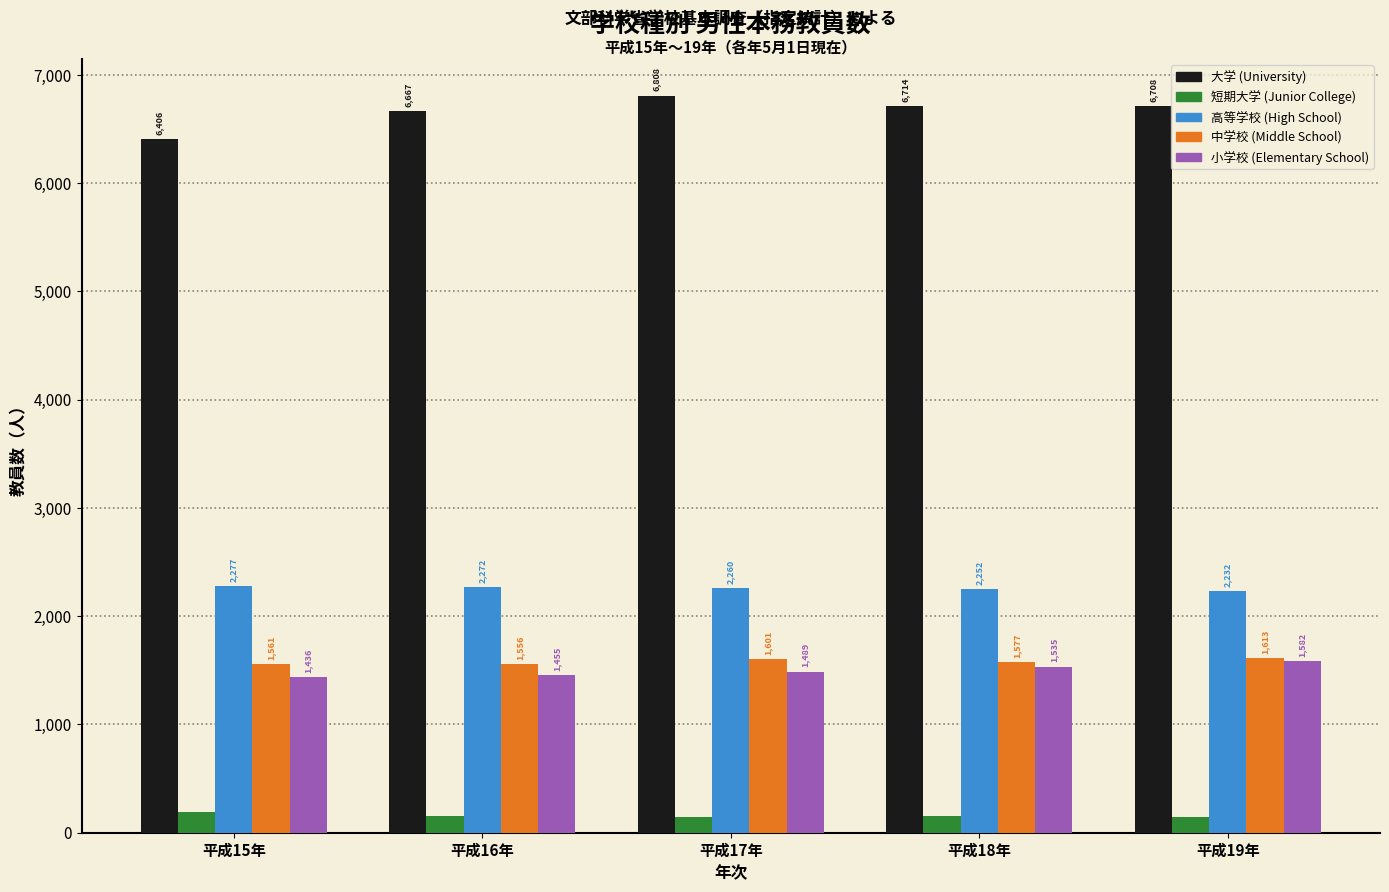

What is the maximum value shown in the chart?

6808